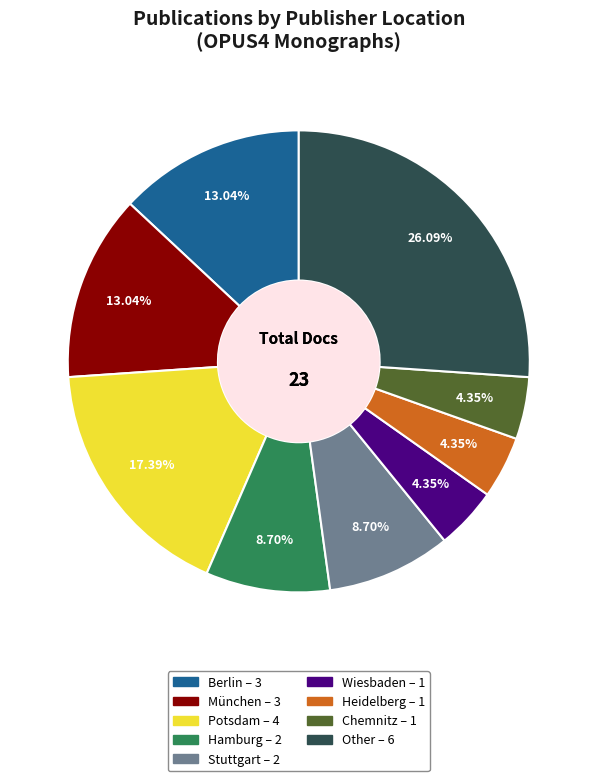

What is the ratio of the value at Other to the value at Potsdam?

1.5